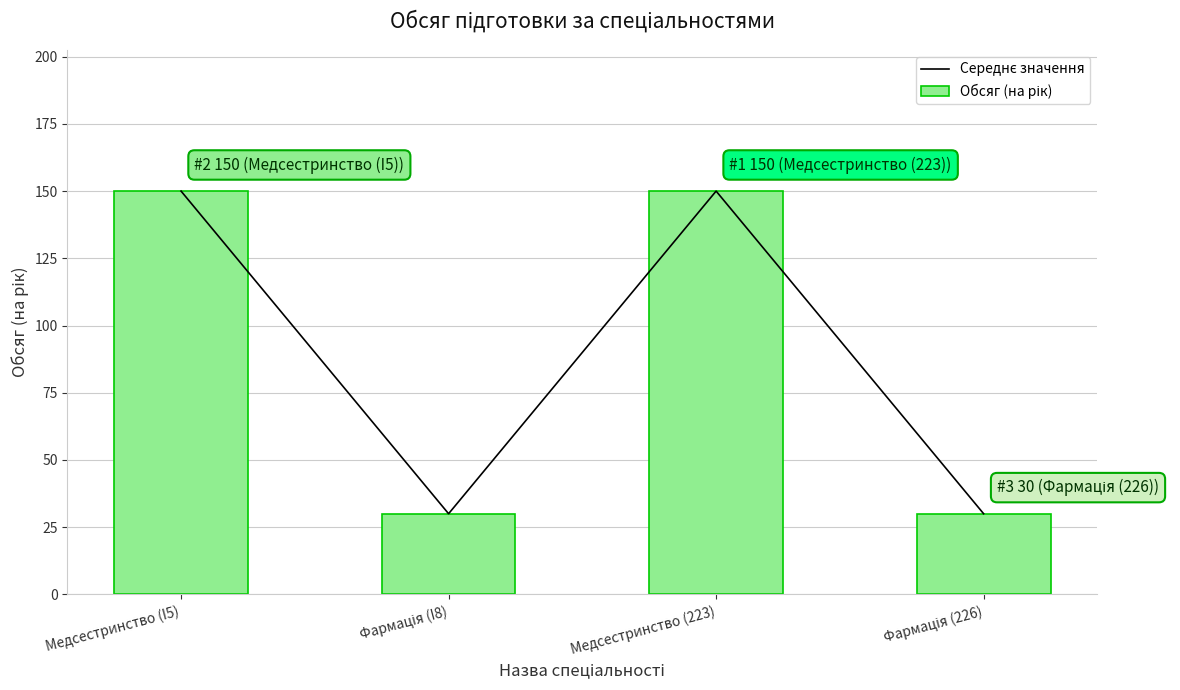

List the series in order of their peak value, lowest first.

Середнє значення, Обсяг (на рік)